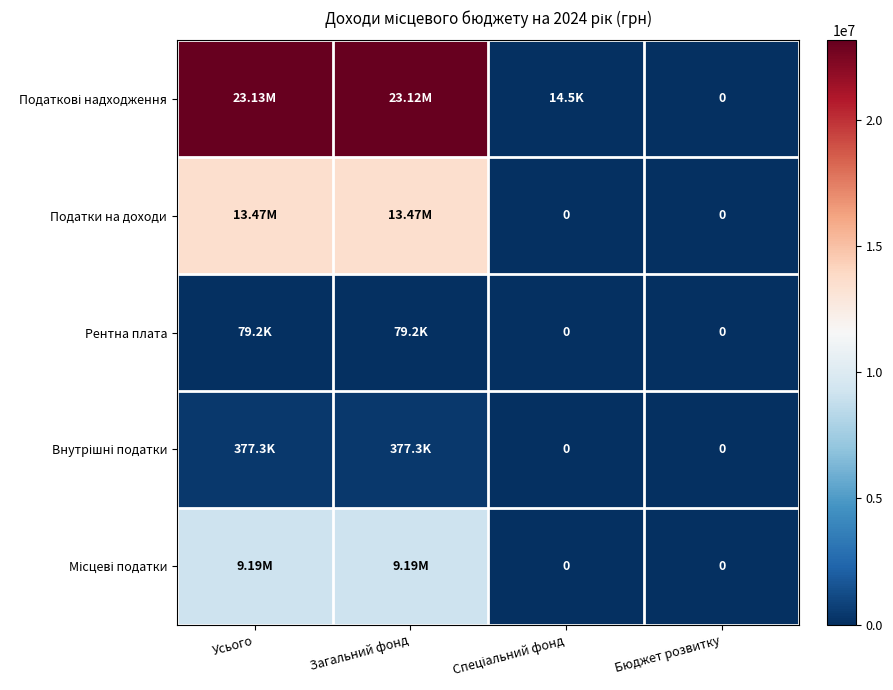

Which category has the highest value in the Рентна плата series?

Усього